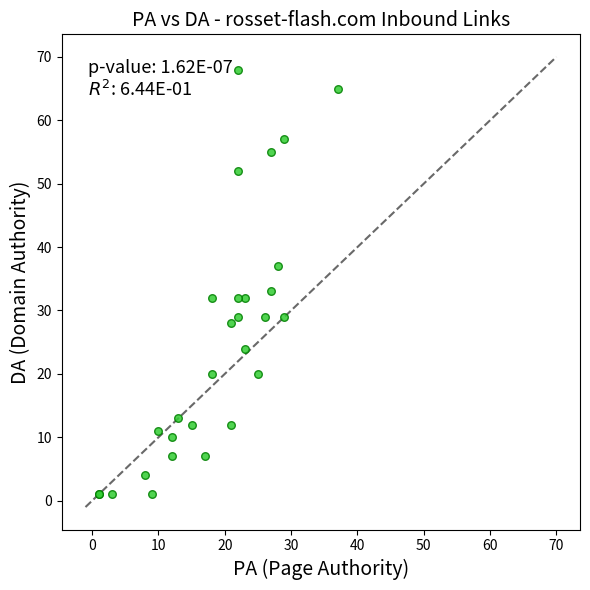

What Y value in the scatter plot is closest to 34?

33